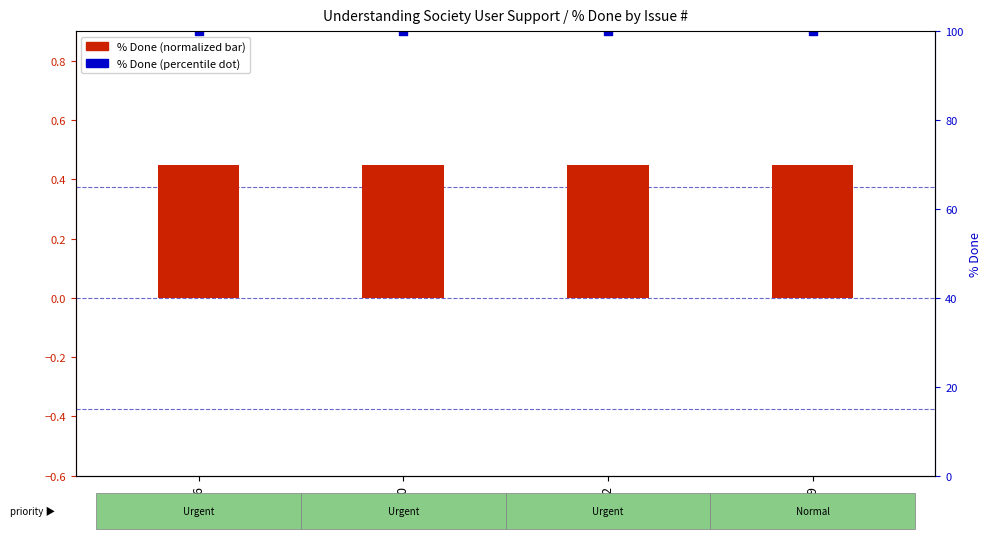

Which series has the largest total across all categories?

% Done (percentile)